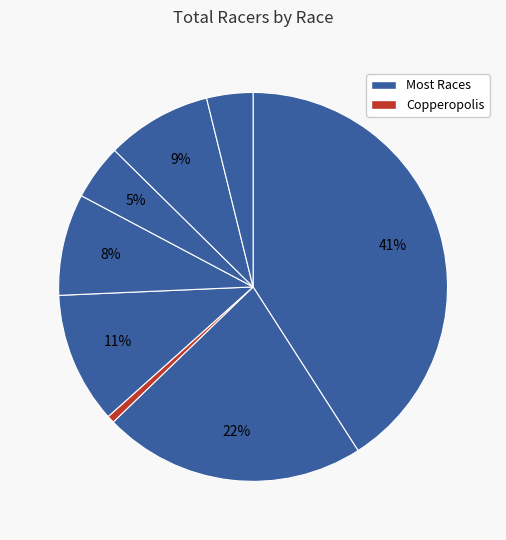

How many slices are in this pie chart?

8